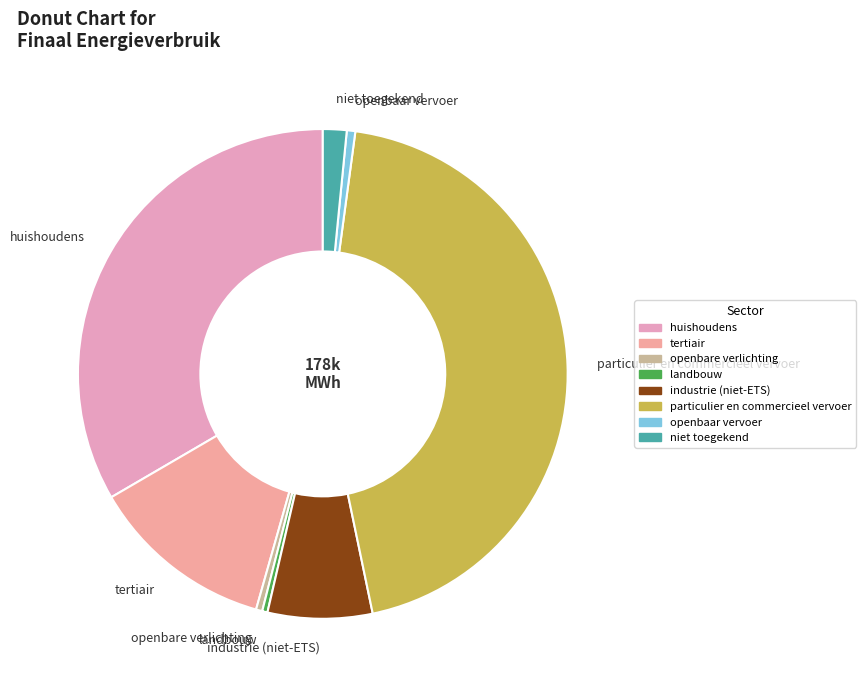

Which category has the biggest portion of the pie?

particulier en commercieel vervoer